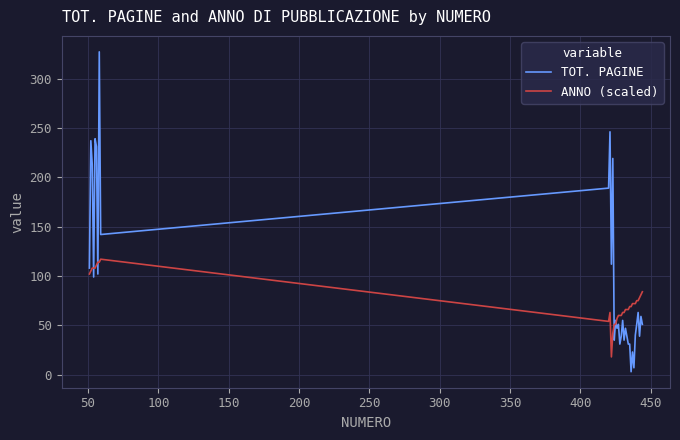

What is the greatest value displayed?

327